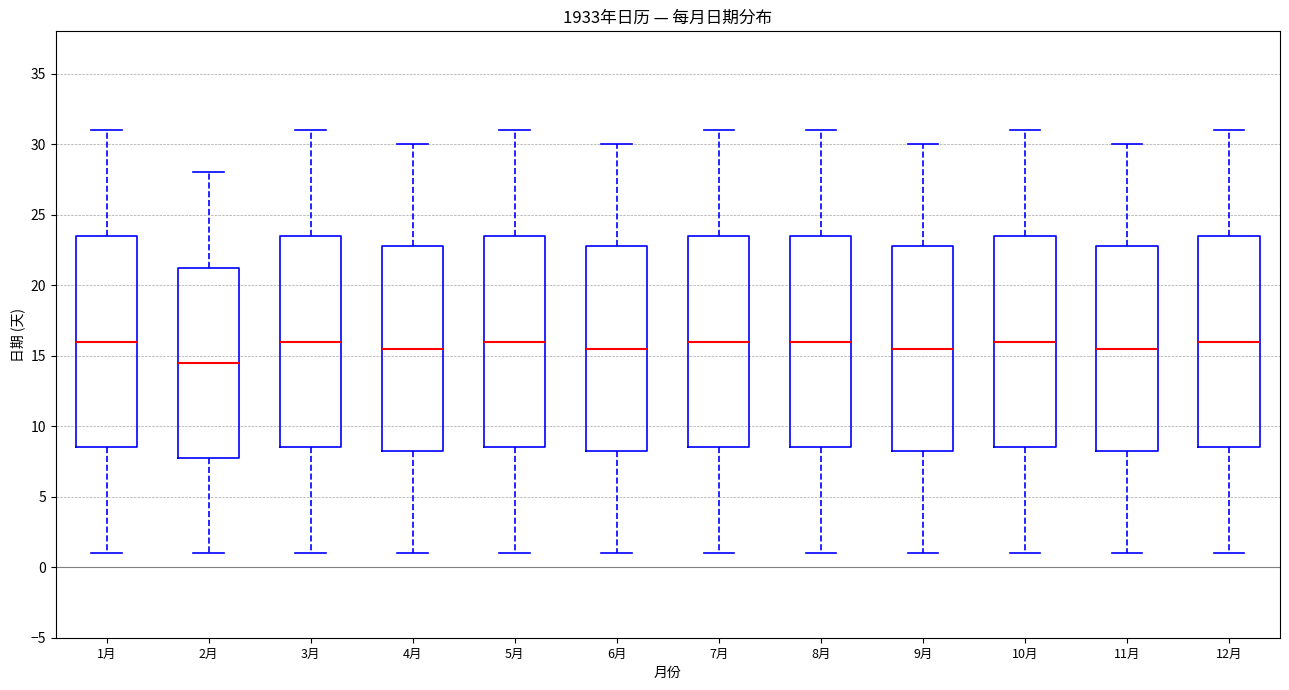

Reading left to right, read every box against the y-axis: the position of its median line, the range the box covers, and the ends of its whiskers. The values are not printed on the chart, so give them approximately, as read against the axis.

1月: median 16.0, box 8.5 to 23.5, whiskers 1.0 to 31.0
2月: median 14.5, box 8.0 to 21.5, whiskers 1.0 to 28.0
3月: median 16.0, box 8.5 to 23.5, whiskers 1.0 to 31.0
4月: median 15.5, box 8.5 to 23.0, whiskers 1.0 to 30.0
5月: median 16.0, box 8.5 to 23.5, whiskers 1.0 to 31.0
6月: median 15.5, box 8.5 to 23.0, whiskers 1.0 to 30.0
7月: median 16.0, box 8.5 to 23.5, whiskers 1.0 to 31.0
8月: median 16.0, box 8.5 to 23.5, whiskers 1.0 to 31.0
9月: median 15.5, box 8.5 to 23.0, whiskers 1.0 to 30.0
10月: median 16.0, box 8.5 to 23.5, whiskers 1.0 to 31.0
11月: median 15.5, box 8.5 to 23.0, whiskers 1.0 to 30.0
12月: median 16.0, box 8.5 to 23.5, whiskers 1.0 to 31.0